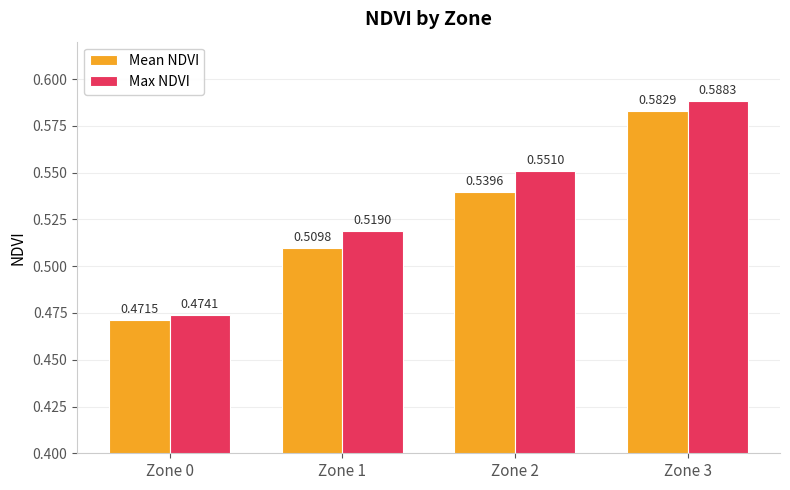

At which label does Max NDVI reach its minimum?

Zone 0